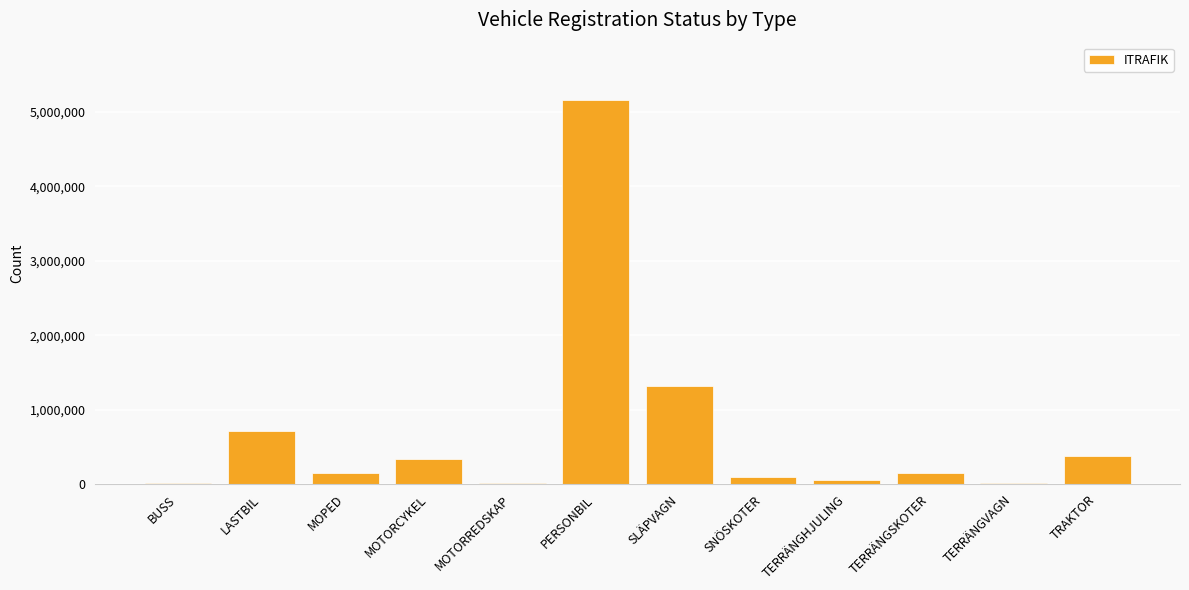

What is the change in value from SLÄPVAGN to TERRÄNGSKOTER?

-1163246